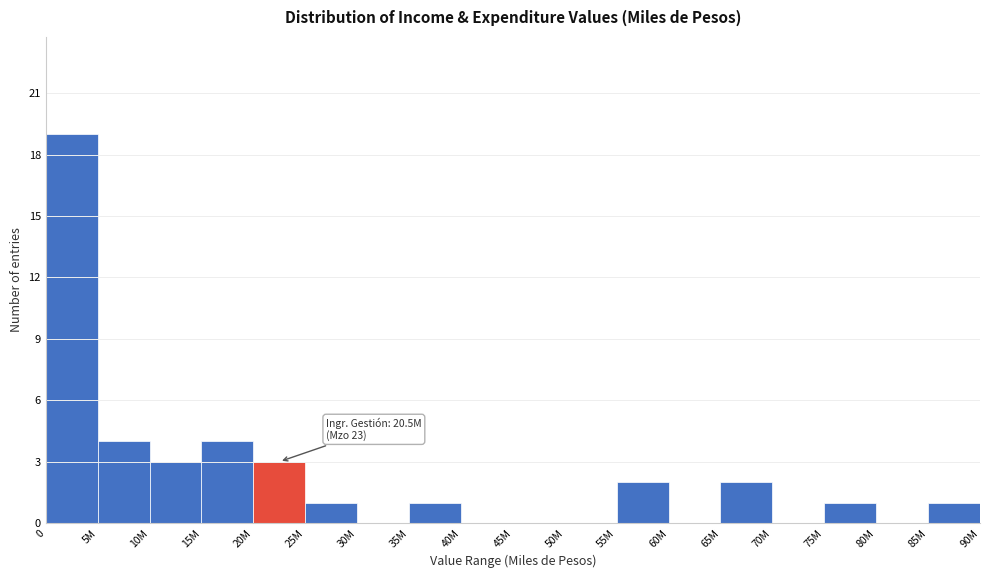

Reading left to right, transcribe all the data shown in this chart.

0=19	5M=4	10M=3	15M=4	20M=3	25M=1	30M=0	35M=1	40M=0	45M=0	50M=0	55M=2	60M=0	65M=2	70M=0	75M=1	80M=0	85M=1